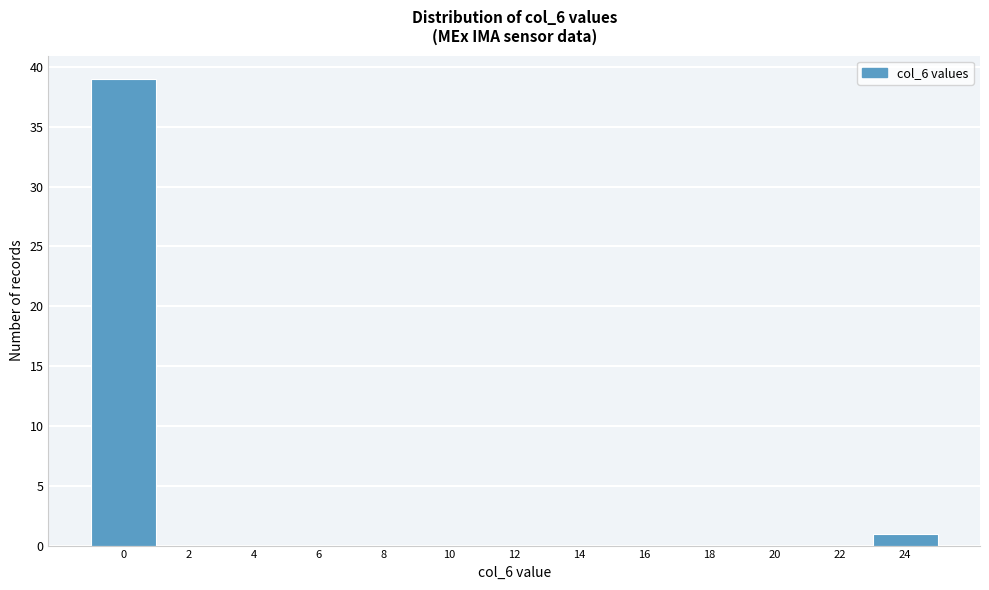

Reading right to left, transcribe all the data shown in this chart.

24=1	22=0	20=0	18=0	16=0	14=0	12=0	10=0	8=0	6=0	4=0	2=0	0=39